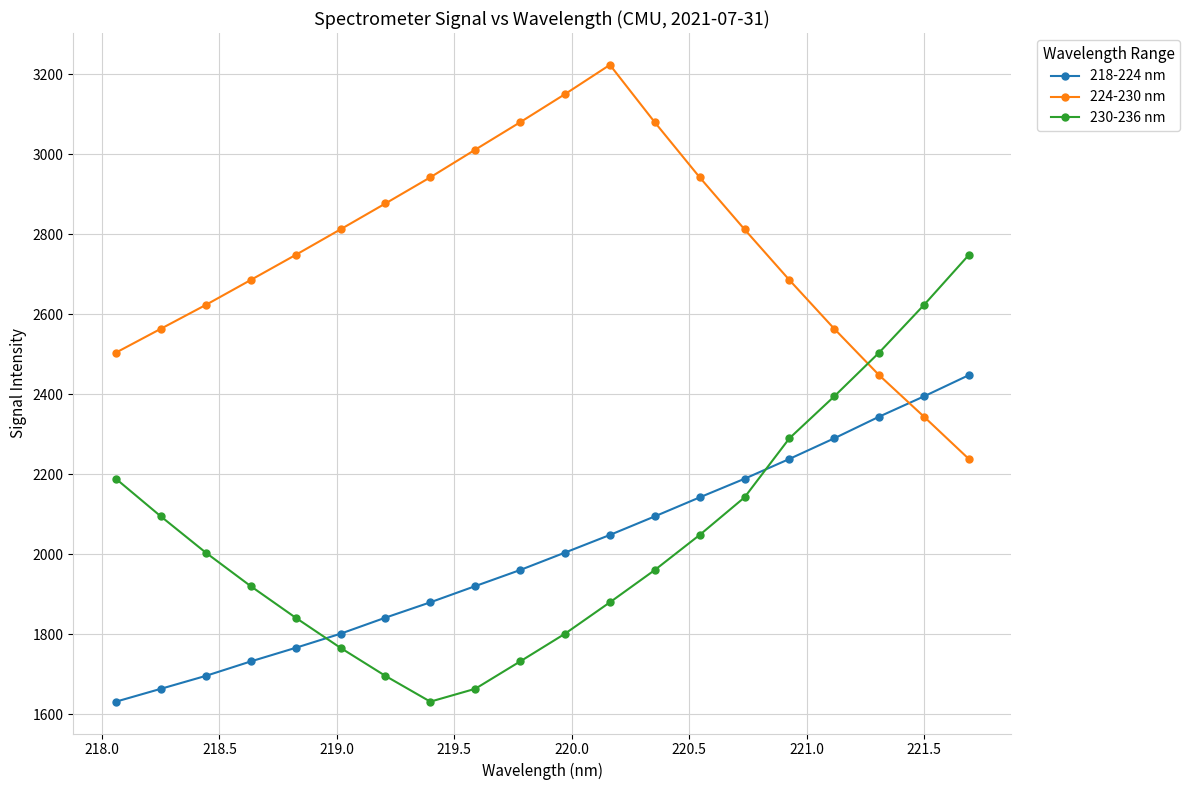

What is the average value of the 224-230 nm series?

2766.4